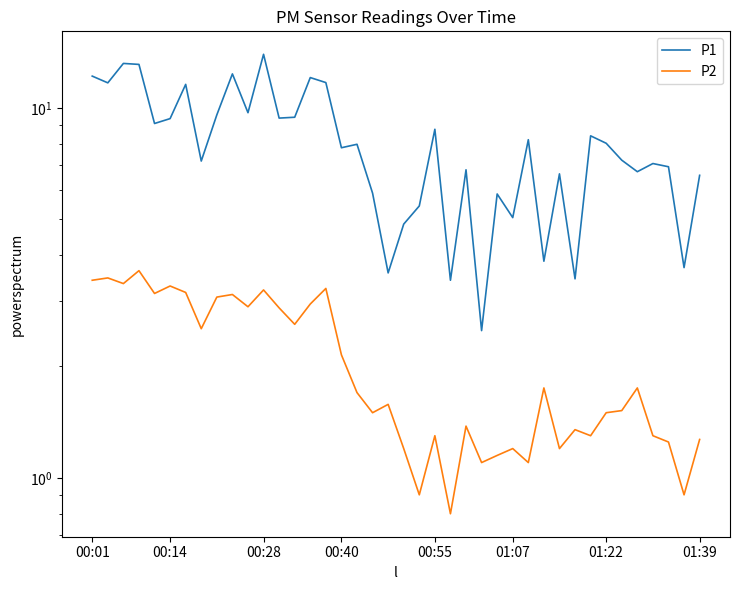

At how many categories does at least one series exceed 2?

40